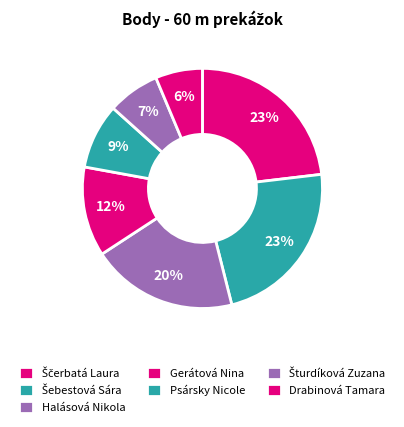

To the nearest percent, what percentage of the pie is Gerátová Nina?

12%